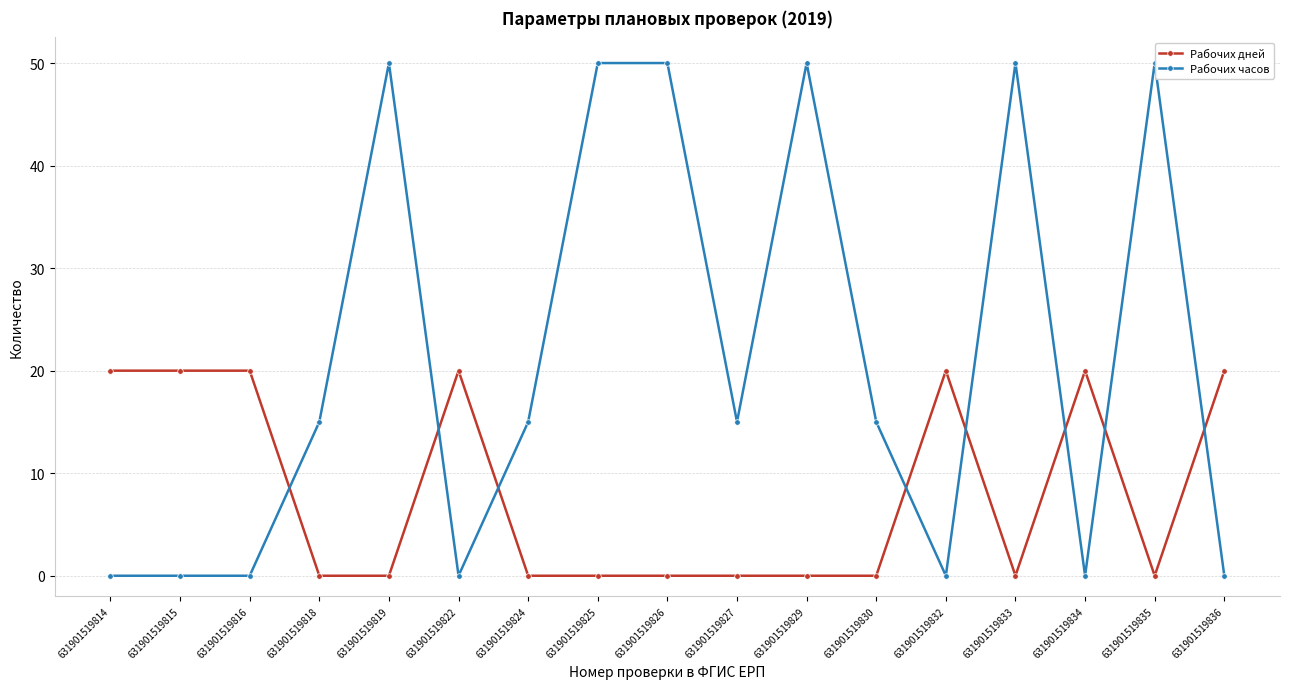

True or false: Рабочих часов has a value of 34 at 631901519829.

False